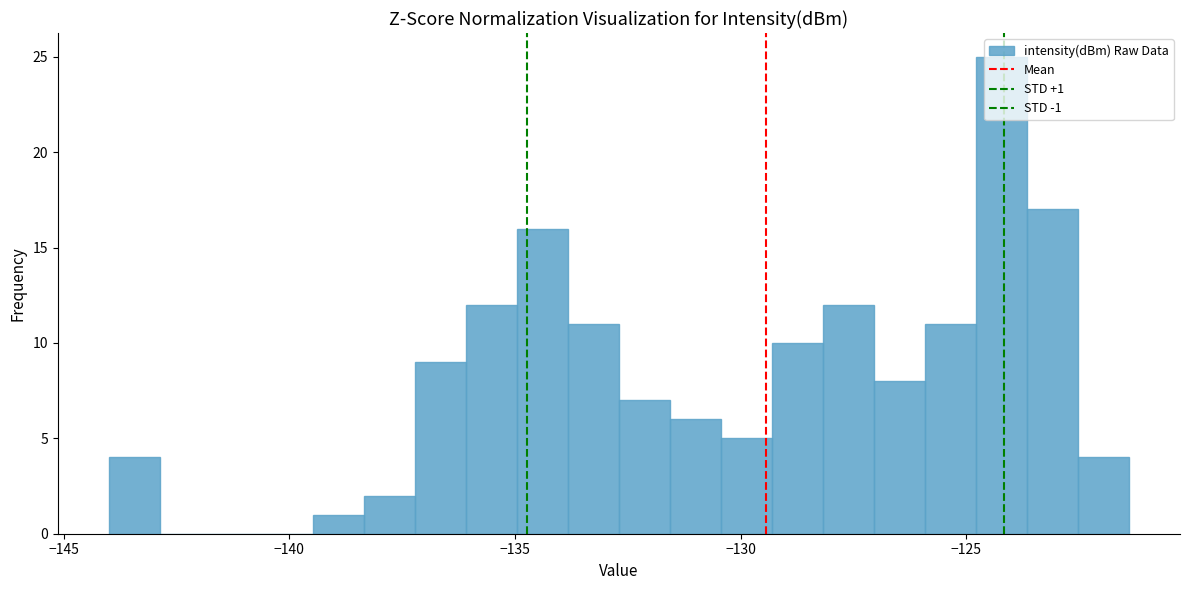

Read against the x-axis, roughly where is the centre of the tallest bar?

-124.0